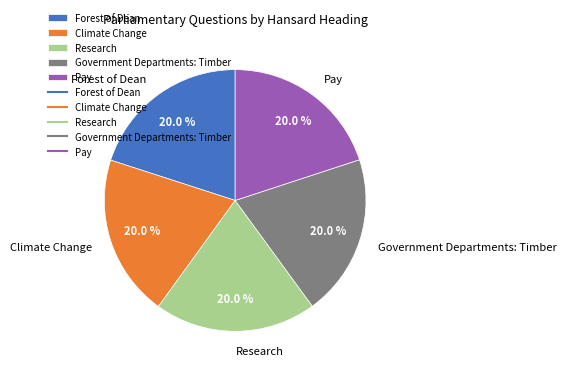

Combined, do Climate Change and Pay account for over 50%?

No